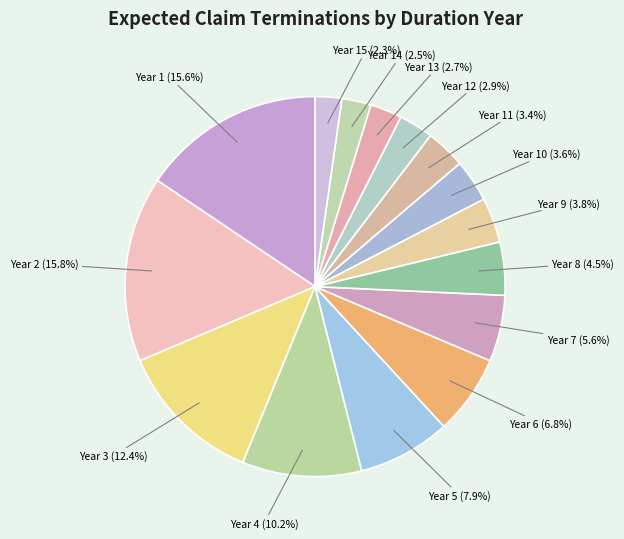

Count the number of slices in the pie.

15